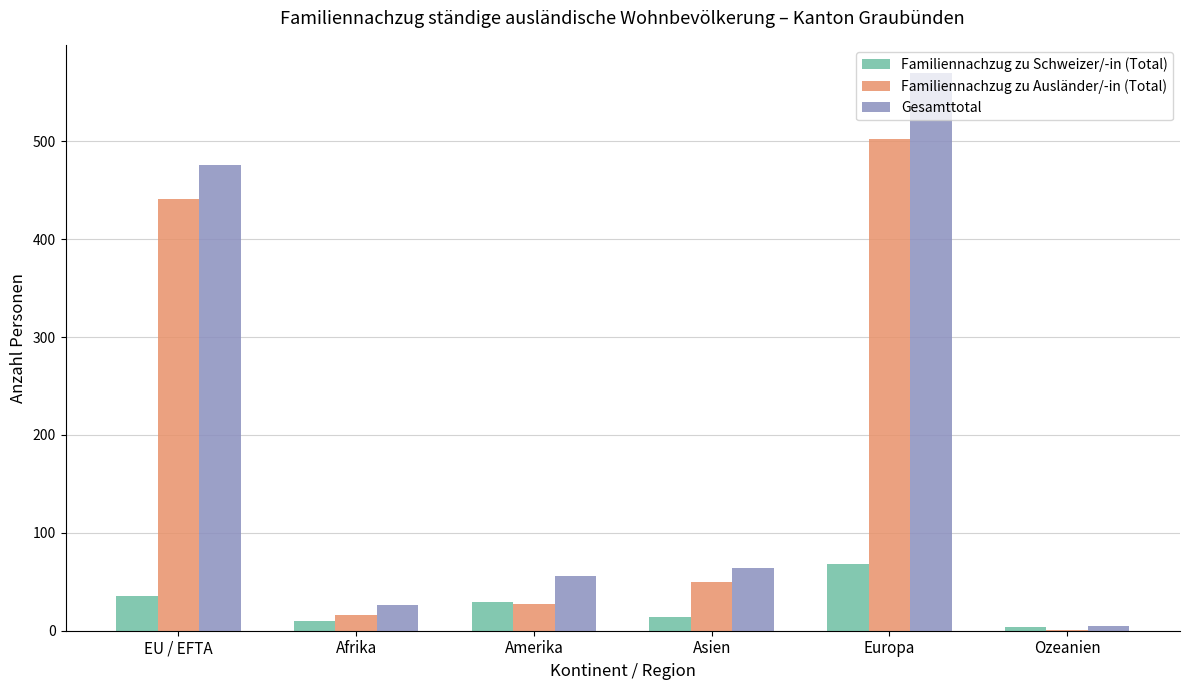

Are the bars horizontal?

No